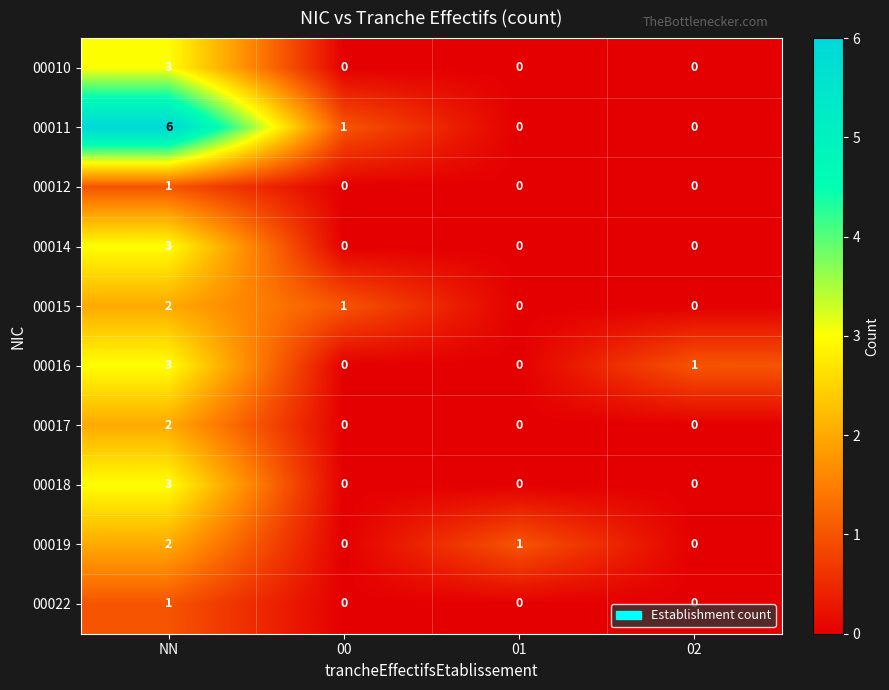

How many 00019 values are between 0 and 2?

4